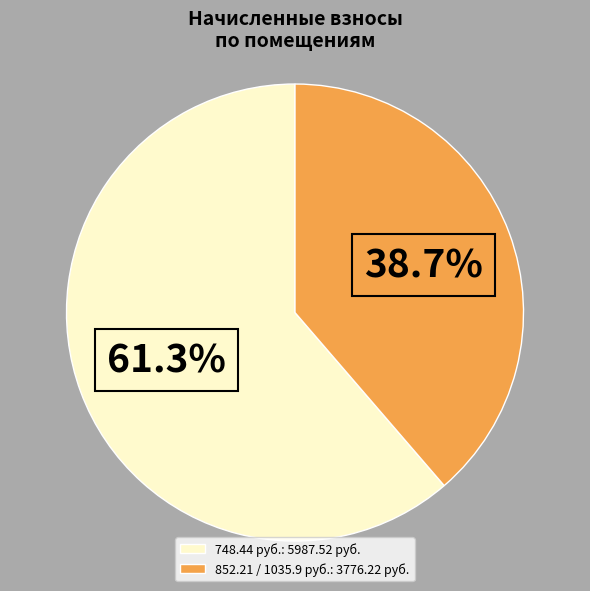

Does any single category account for the majority?

Yes